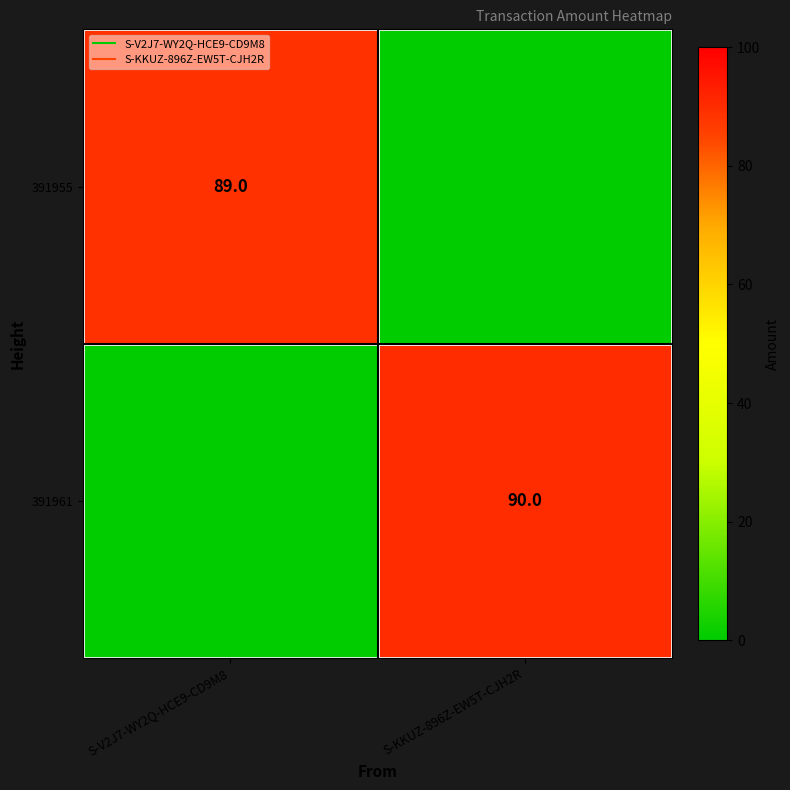

How many 391955 values are between 0 and 89?

2